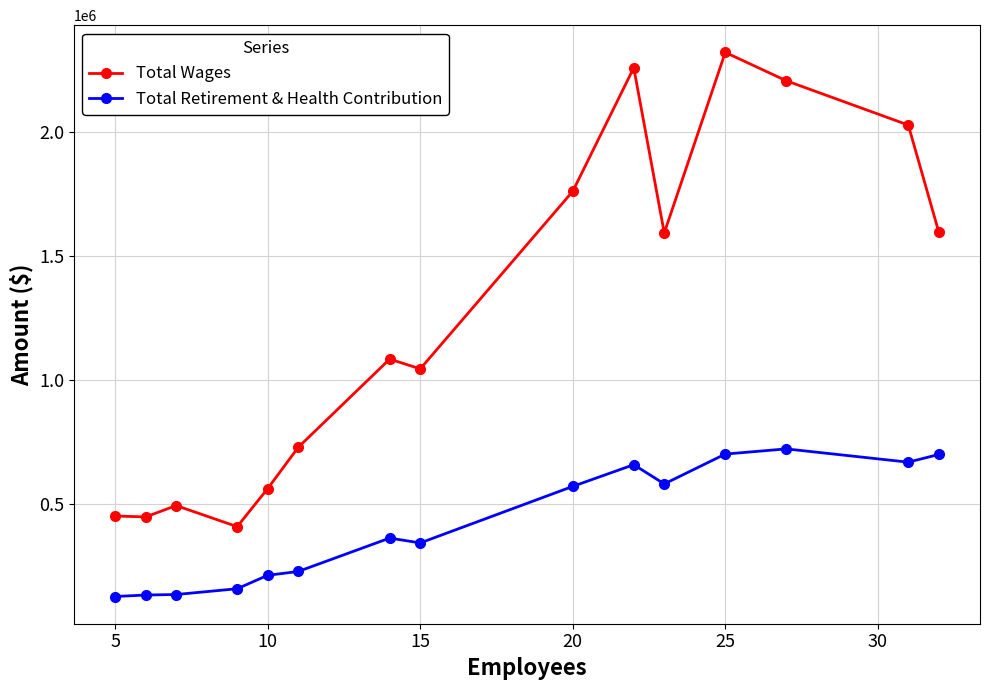

What are all the series names shown in the legend?

Total Wages, Total Retirement & Health Contribution